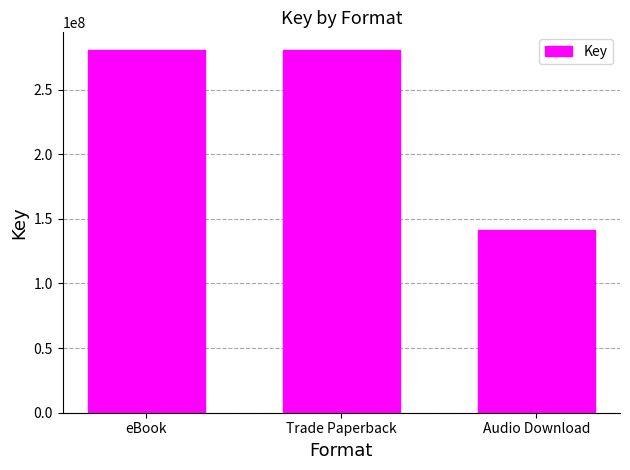

Read the value at Trade Paperback.

280324693